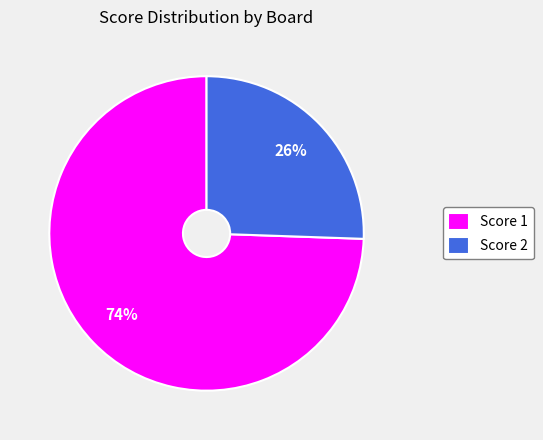

The Score 1 slice represents 84% of the pie. True or false?

False